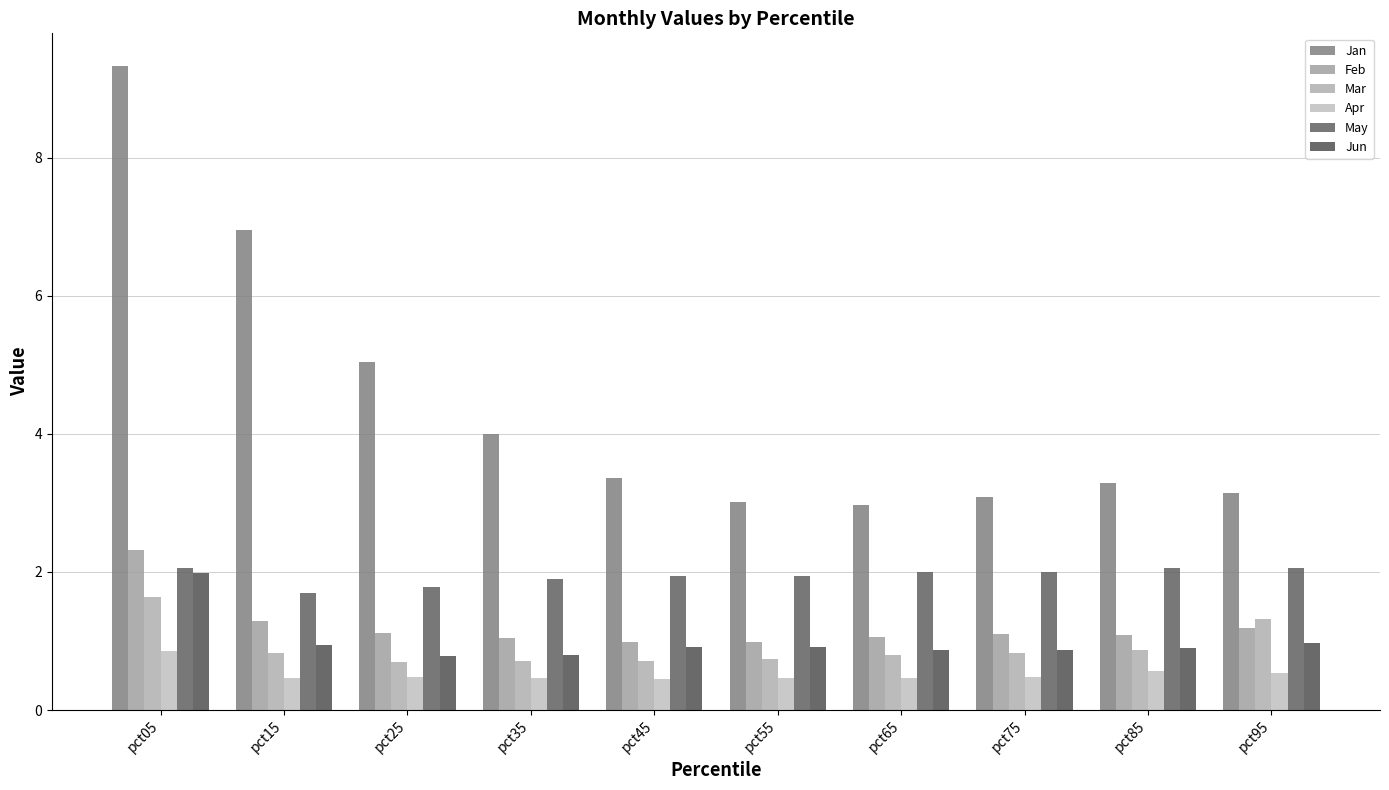

Reading left to right, extract all data points from this chart.

Jan: 9.3	6.9	5.0	4.0	3.4	3.0	3.0	3.1	3.3	3.1
Feb: 2.3	1.3	1.1	1.0	1.0	1.0	1.1	1.1	1.1	1.2
Mar: 1.6	0.8	0.7	0.7	0.7	0.7	0.8	0.8	0.9	1.3
Apr: 0.9	0.5	0.5	0.5	0.4	0.5	0.5	0.5	0.6	0.5
May: 2.1	1.7	1.8	1.9	1.9	1.9	2.0	2.0	2.1	2.1
Jun: 2.0	0.9	0.8	0.8	0.9	0.9	0.9	0.9	0.9	1.0